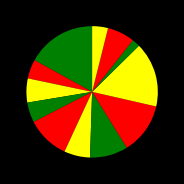

How many segments does this pie chart have?

12